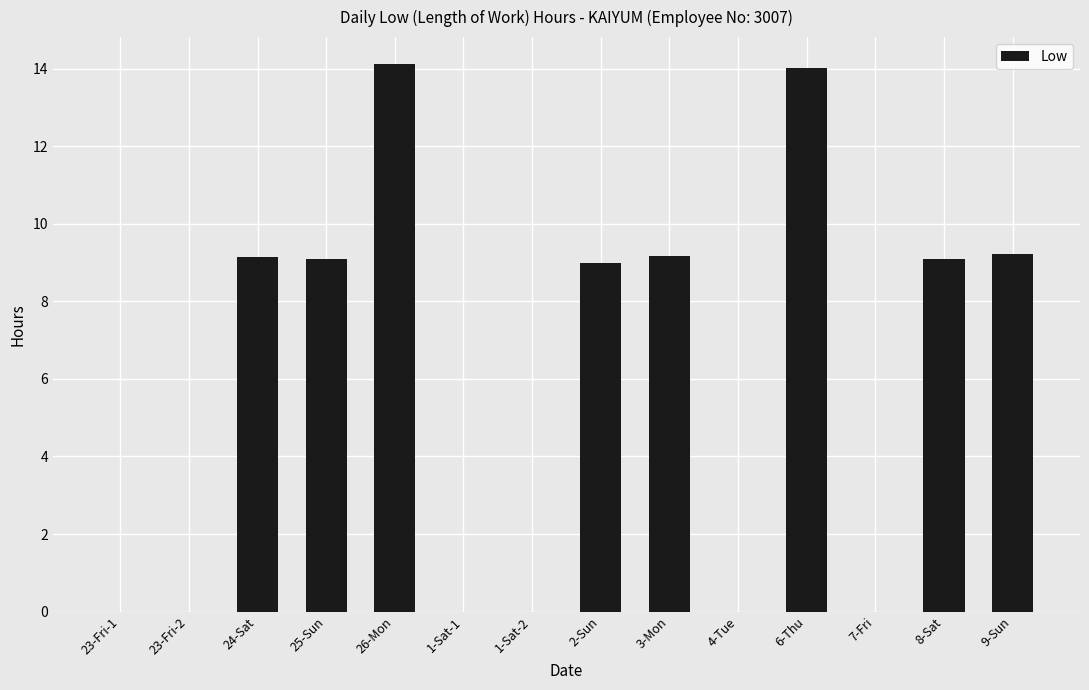

What is the sum of all values?

82.8